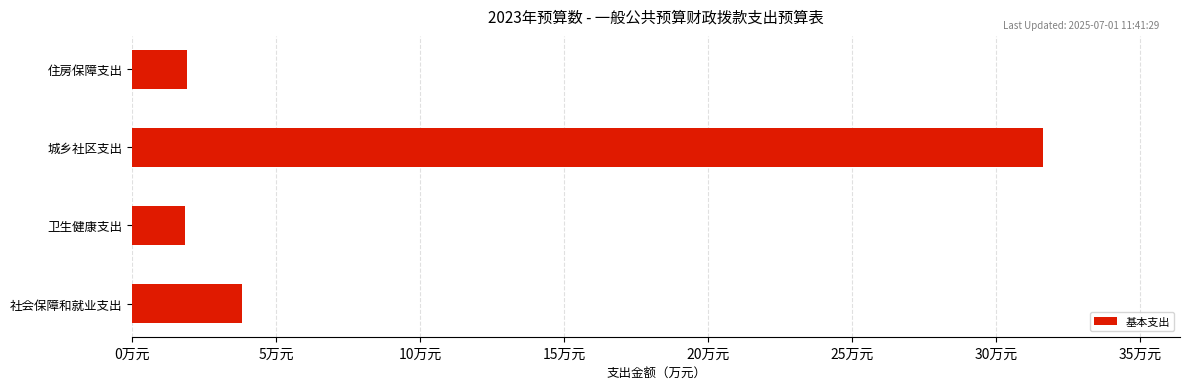

How many categories are shown in the chart?

4